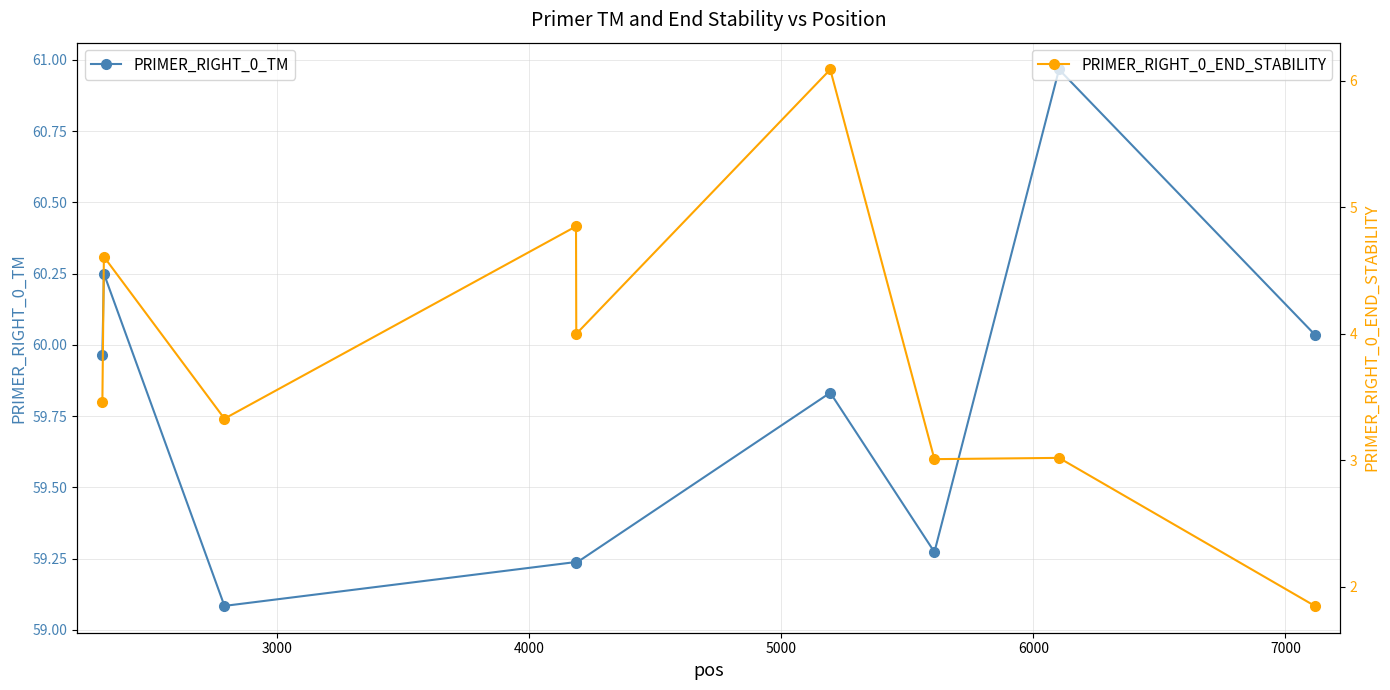

What is the lowest value of the PRIMER_RIGHT_0_TM series?

59.1